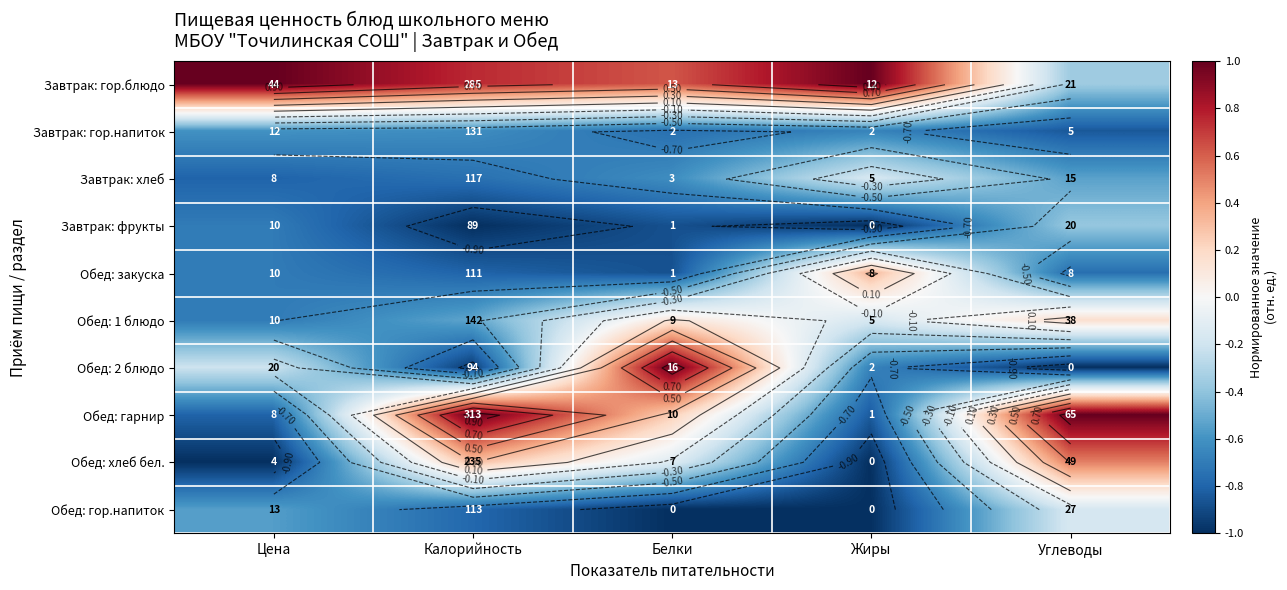

The Обед: 1 блюдо series shows 0.2 at Углеводы. True or false?

True